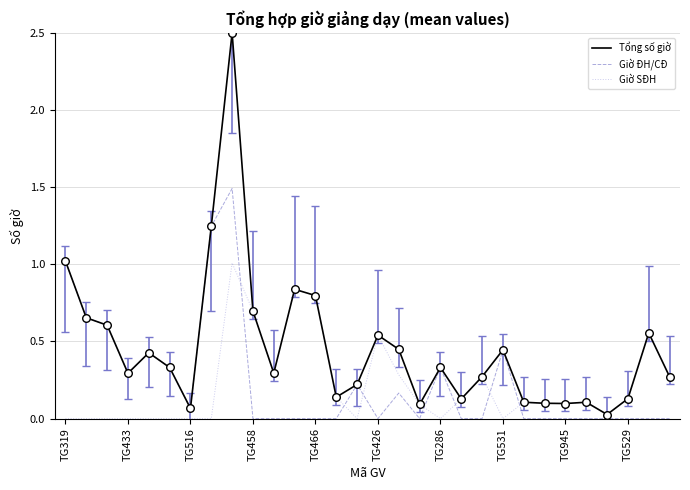

What are all the series names shown in the legend?

Tổng số giờ, Giờ ĐH/CĐ, Giờ SĐH